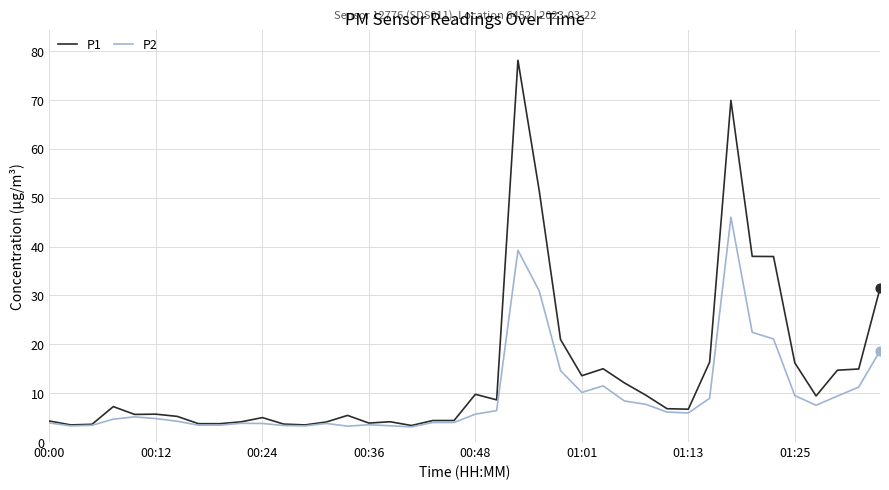

Which series has the widest spread of values?

P1